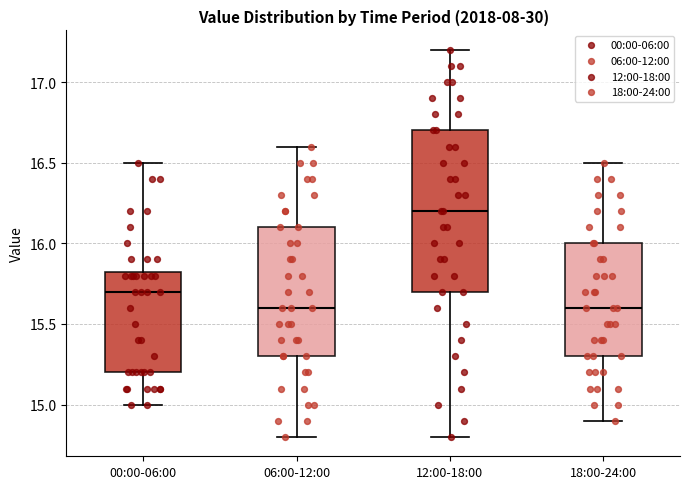

Where is the upper edge of the box for 12:00-18:00 on the y-axis? The values are not printed on the chart, so give them approximately, as read against the axis.

16.70